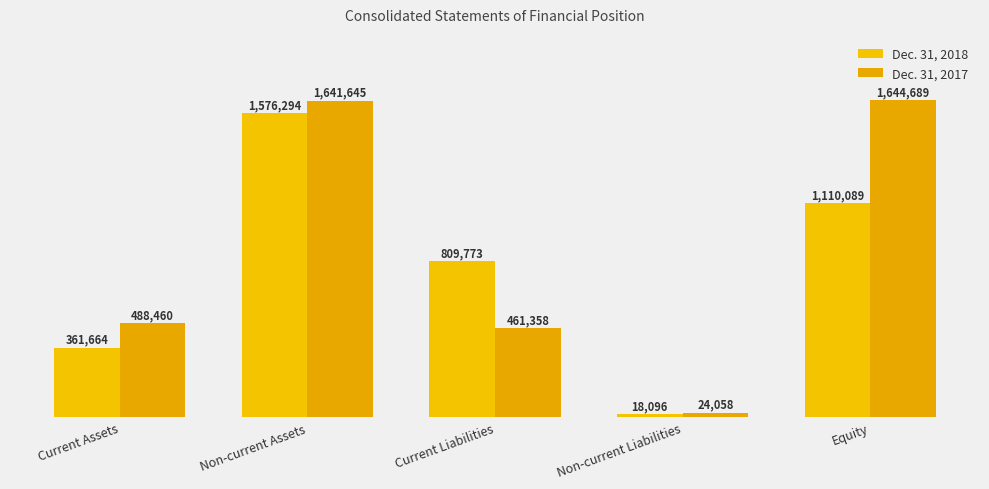

What is the difference between the highest and lowest values at Non-current Assets?

65351